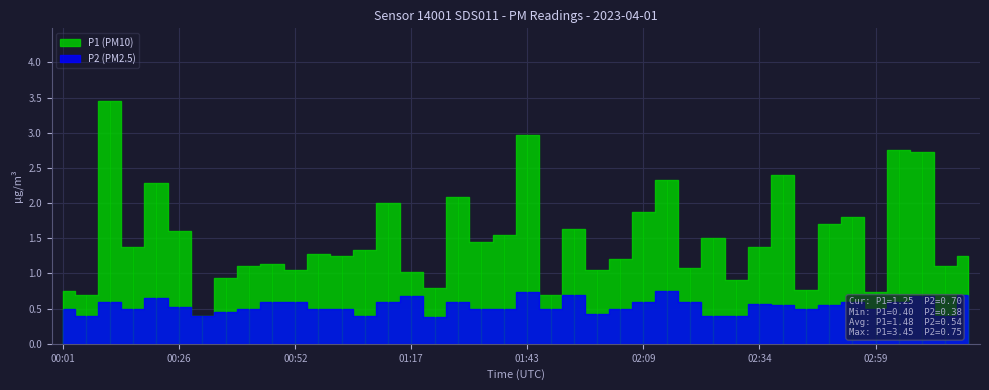

At how many categories does at least one series exceed 2?

8